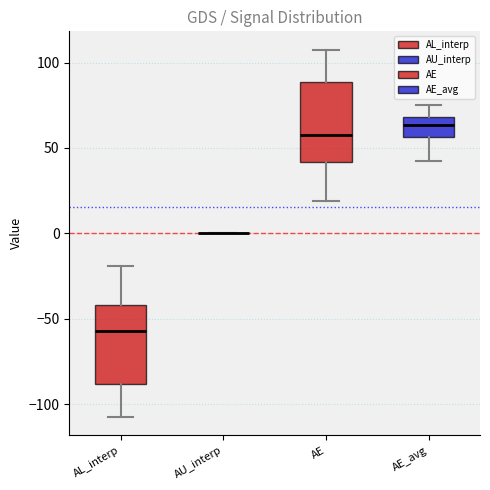

Reading left to right, transcribe this box plot: for each box, give where its median line is, the range the box spans, and where its two whiskers end, as read against the y-axis. The values are not printed on the chart, so give them approximately, as read against the axis.

AL_interp: median -60, box -90 to -40, whiskers -110 to -20
AU_interp: box collapsed to a line at 0, whiskers 0 to 0
AE: median 60, box 40 to 90, whiskers 20 to 110
AE_avg: median 65, box 55 to 70, whiskers 40 to 75